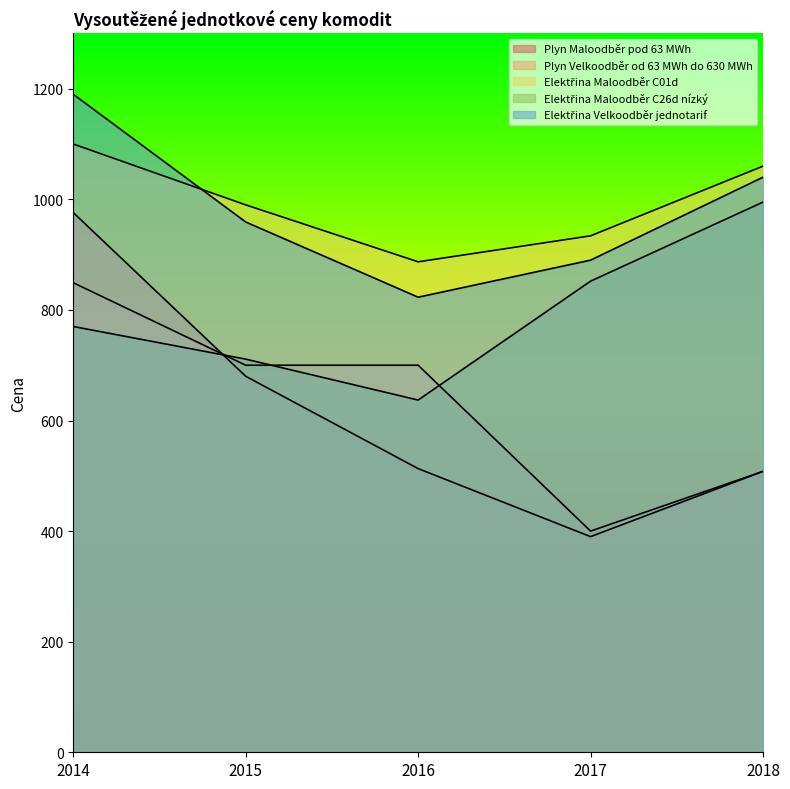

True or false: Elektřina Maloodběr C26d nízký and Elektřina Velkoodběr jednotarif cross at least once.

False